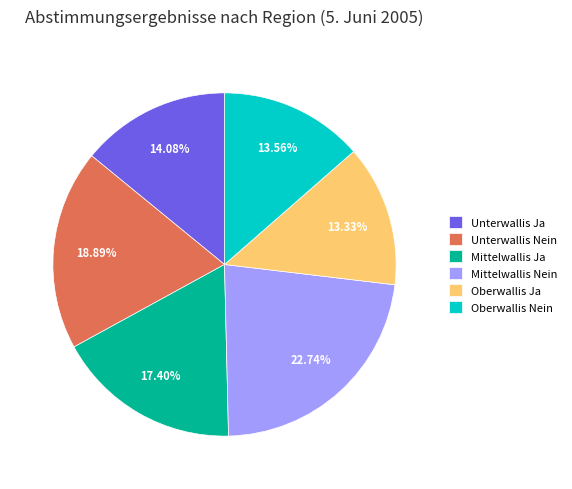

Which has a higher value, Unterwallis Ja or Oberwallis Nein?

Unterwallis Ja